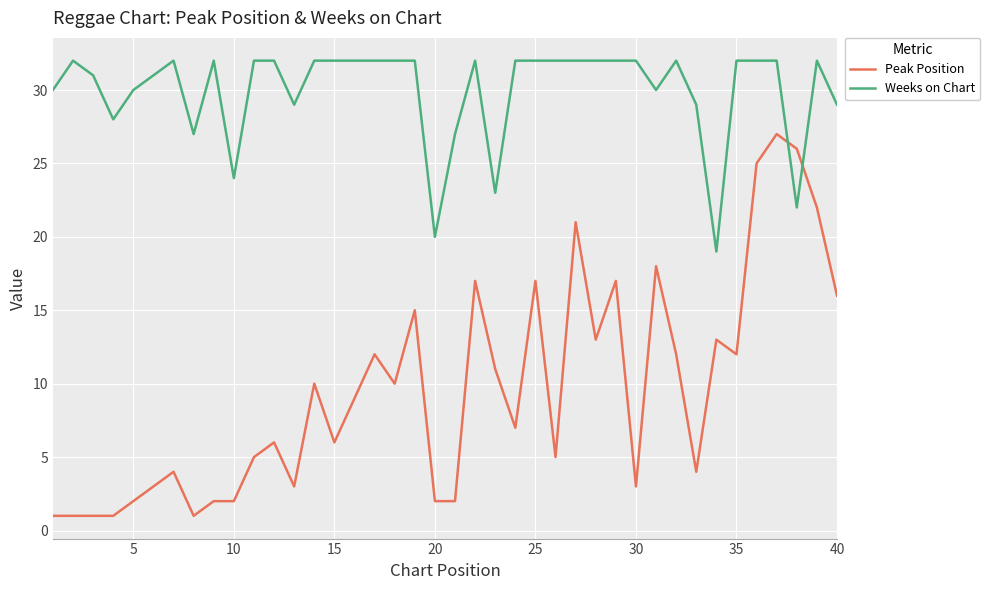

Which series has the largest total across all categories?

Weeks on Chart